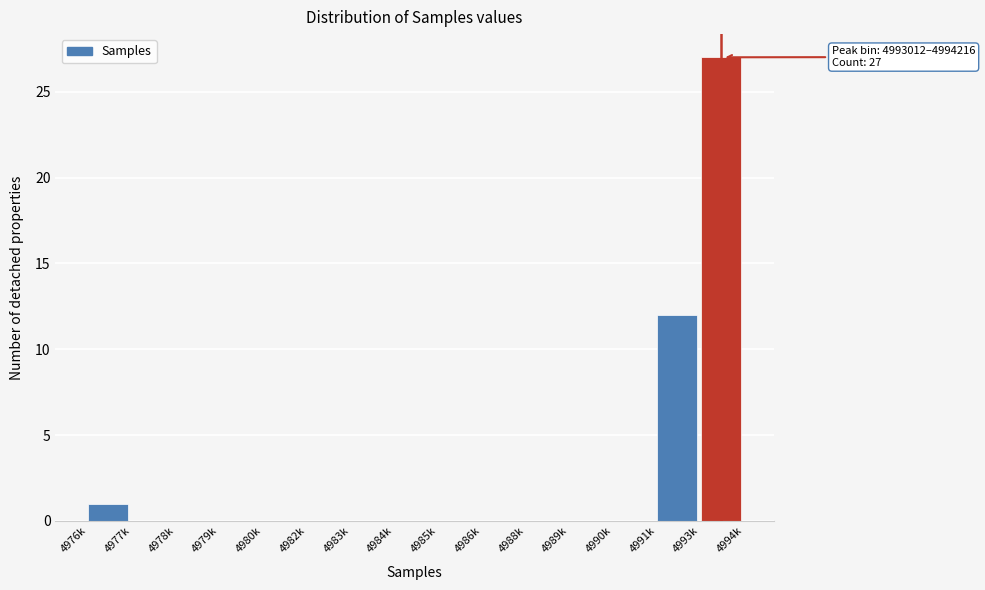

Reading right to left, what are all the values shown in this chart?

4993k=27	4991k=12	4990k=0	4989k=0	4988k=0	4986k=0	4985k=0	4984k=0	4983k=0	4982k=0	4980k=0	4979k=0	4978k=0	4977k=0	4976k=1